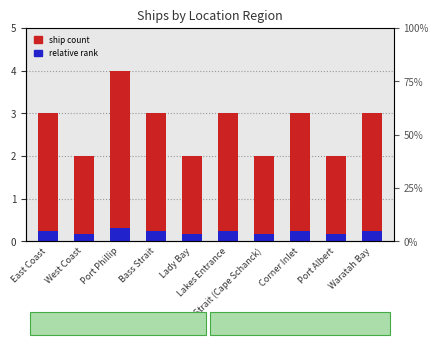

What is the spread (max minus min) of values at Port Albert?

1.8